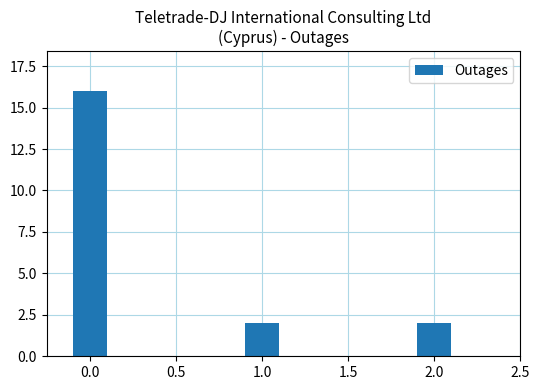

Reading left to right, list all the values displayed in this chart.

0.0=16	1.0=2	2.0=2